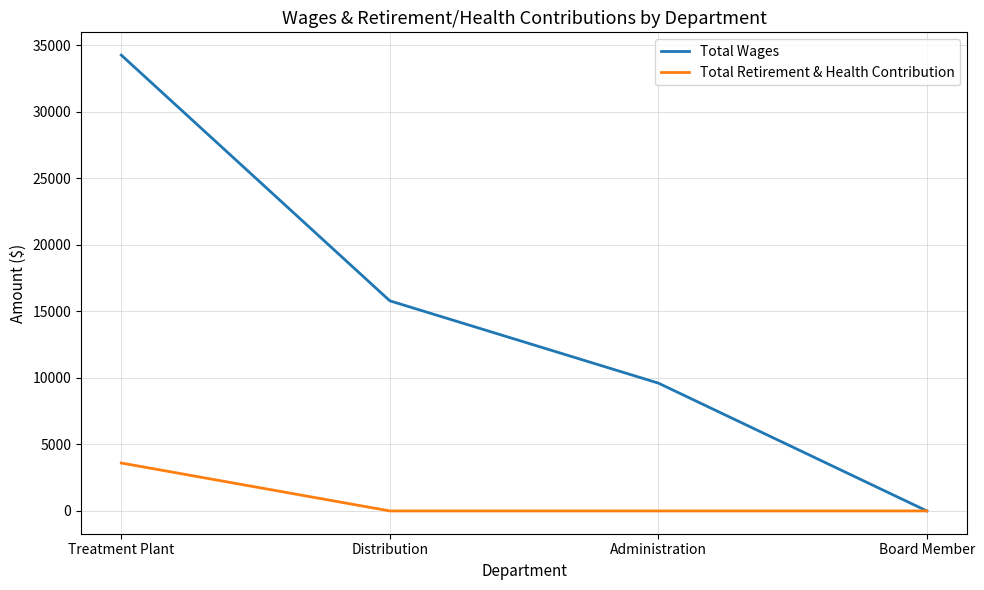

Reading left to right, list all the values displayed in this chart.

Total Wages: 34247	15787	9605	0
Total Retirement & Health Contribution: 3600	0	0	0